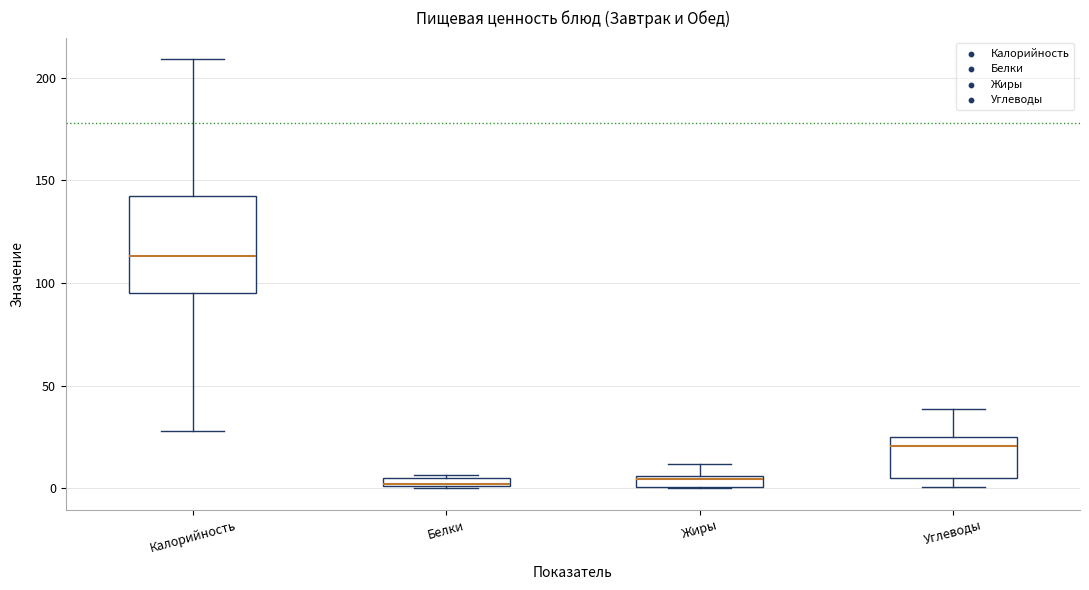

Which box is the tallest, from its lower edge to its upper edge?

Калорийность